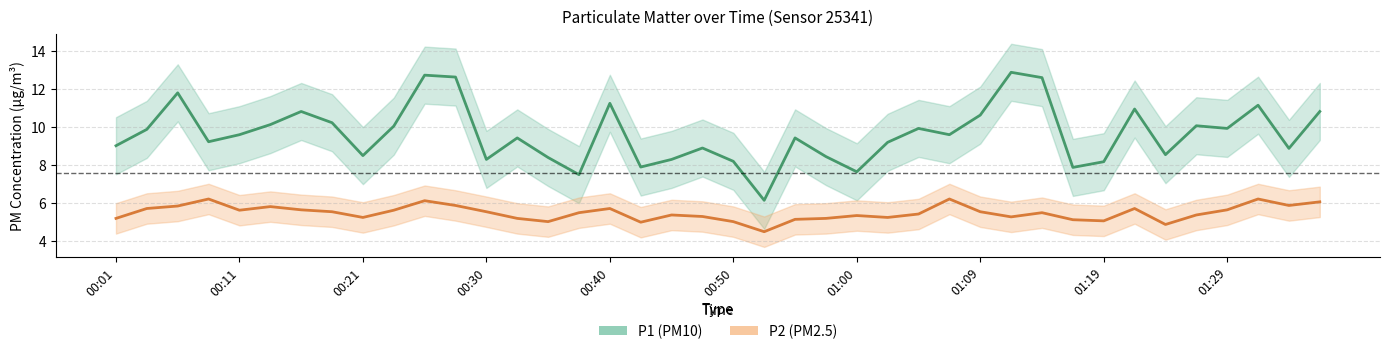

Which series has the largest range (max minus min)?

P1 (PM10)